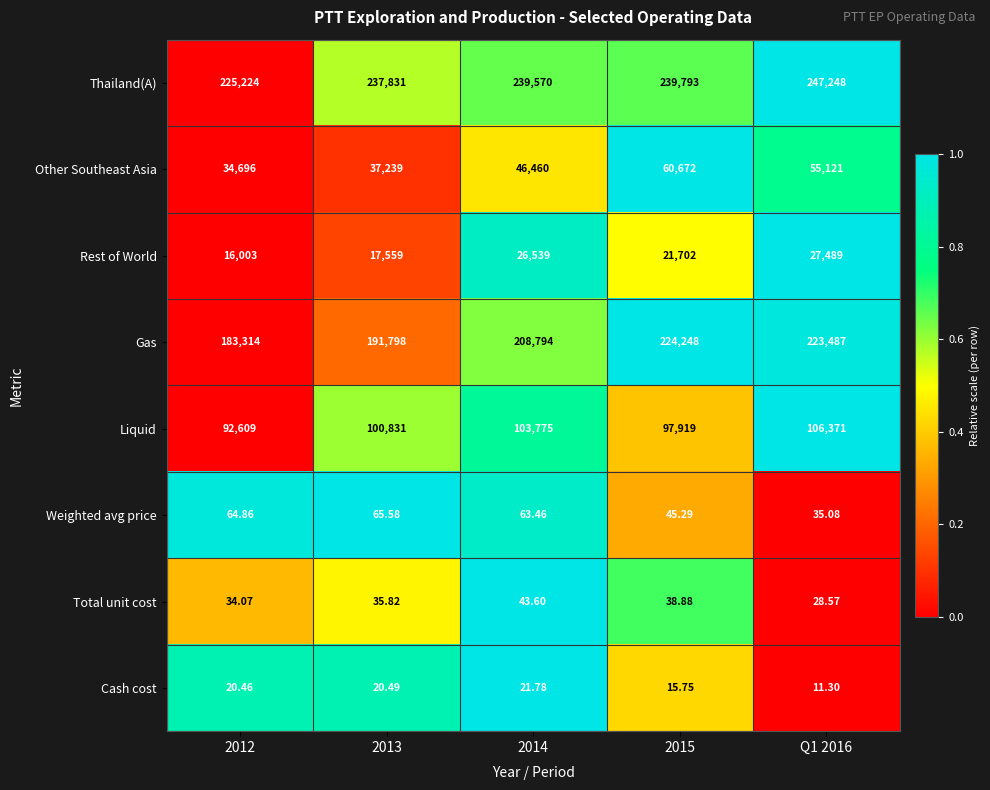

Which series has the largest total across all categories?

Thailand(A)